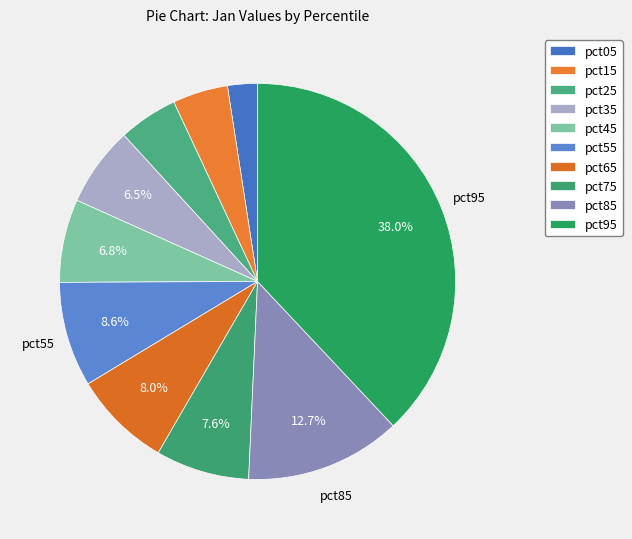

The pct75 slice represents 1% of the pie. True or false?

False